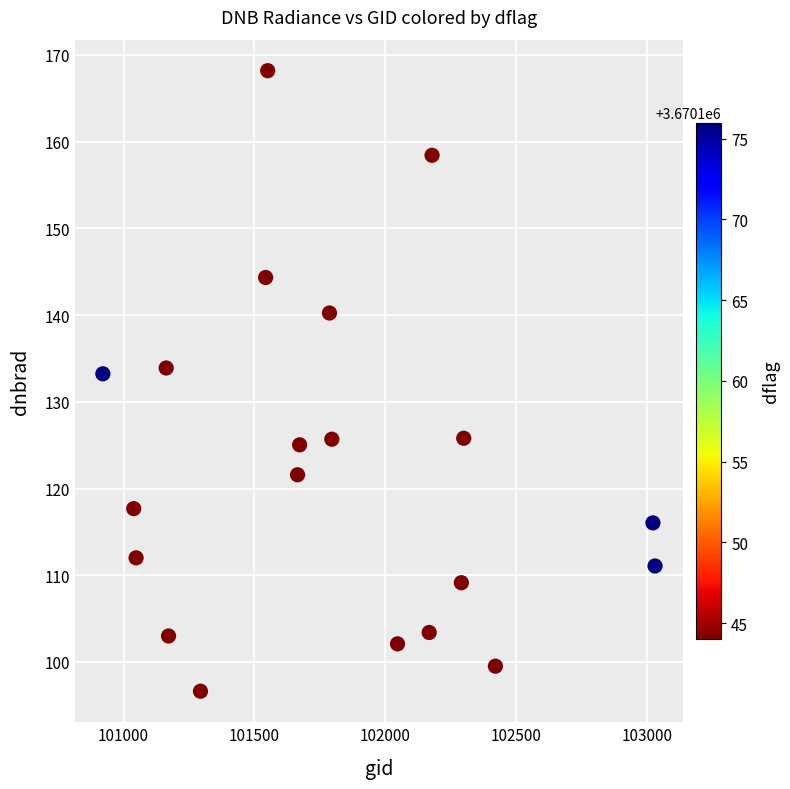

What is the range of Y values (max minus min)?

71.6